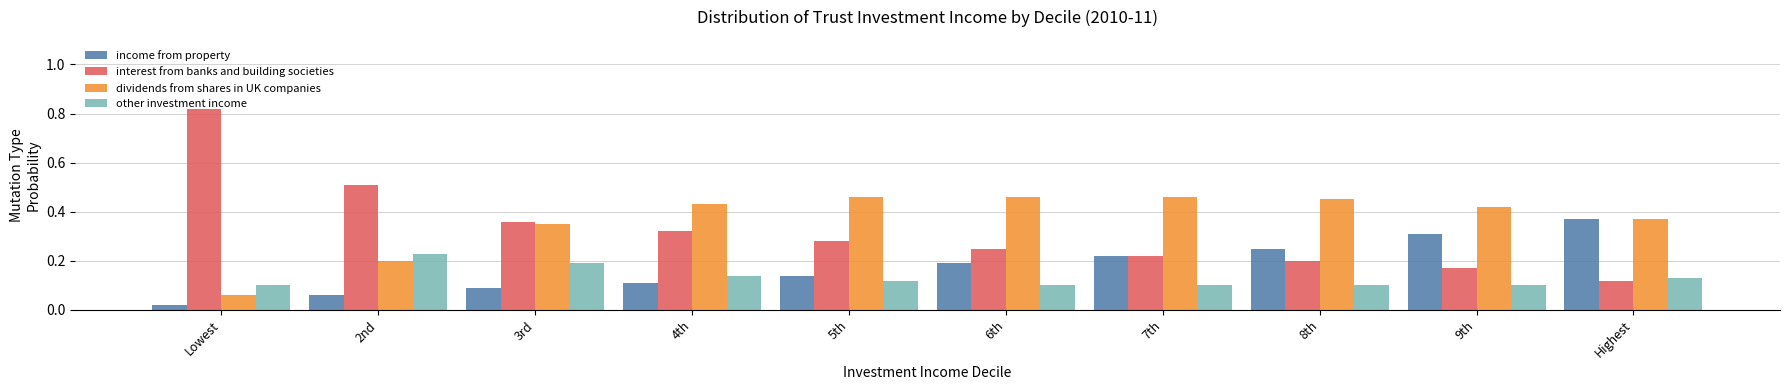

Are the bars grouped side by side (vs. stacked)?

Yes